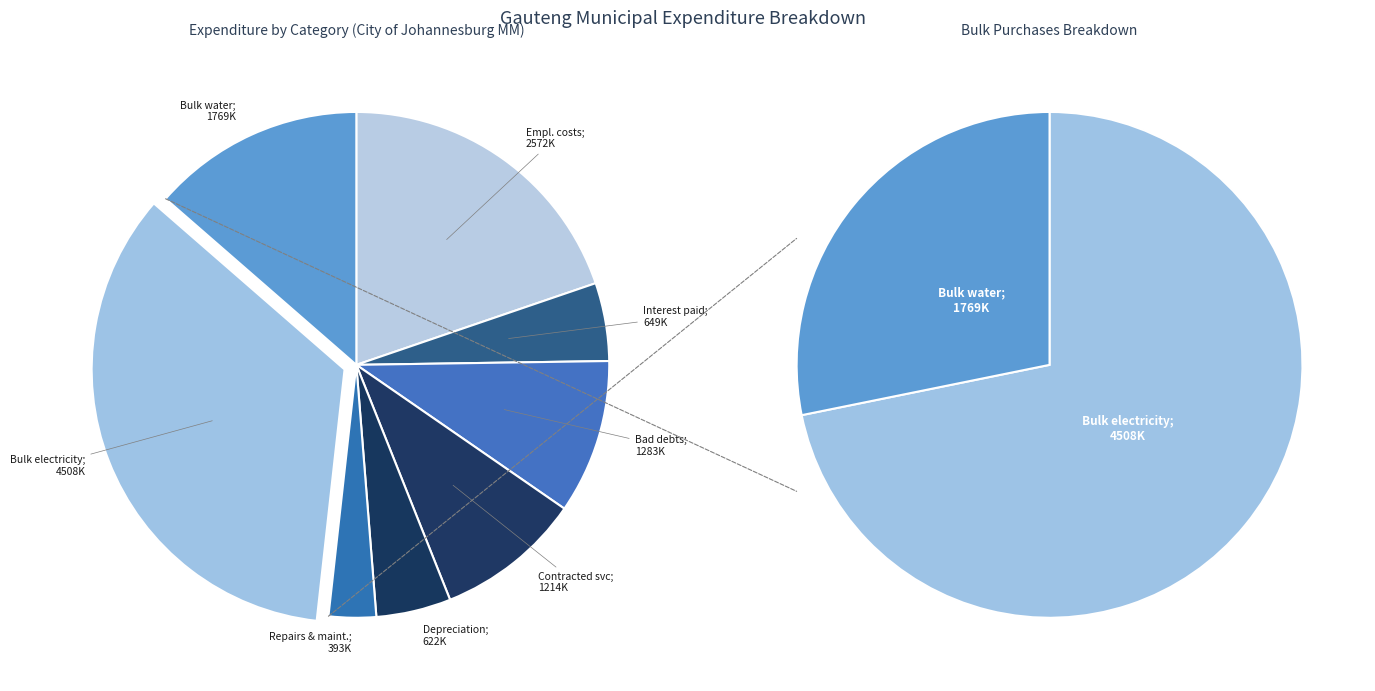

Combined, do Repairs and maintenance and Bulk purchases of electricity and gas account for over 50%?

No